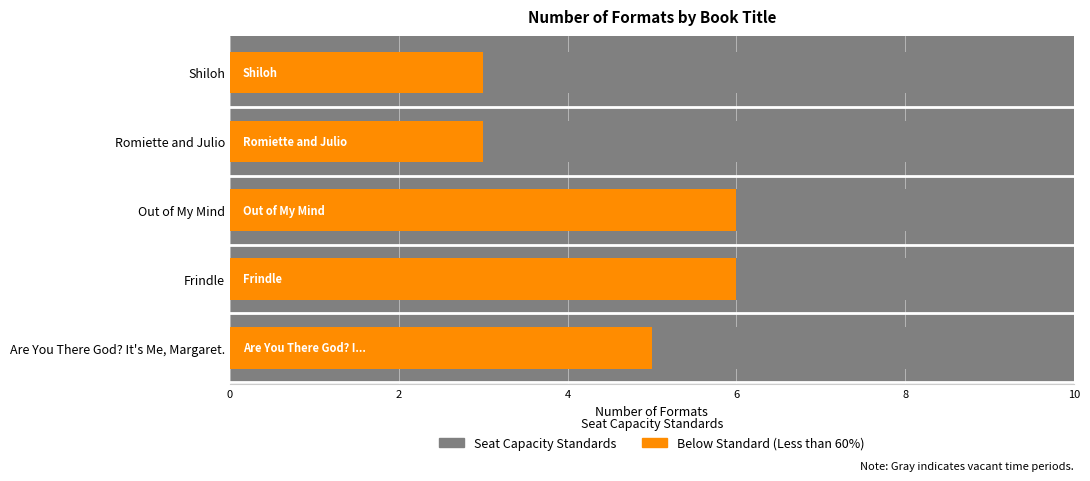

Are the bars horizontal?

Yes